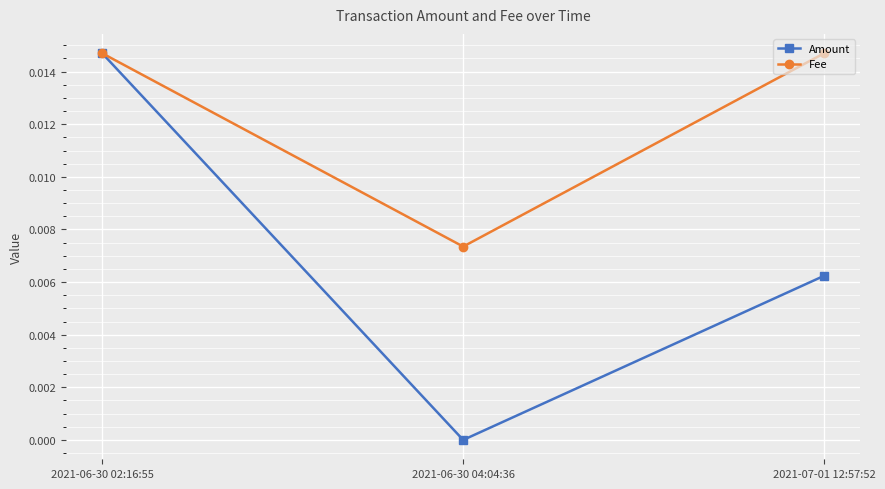

What are all the series names shown in the legend?

Amount, Fee